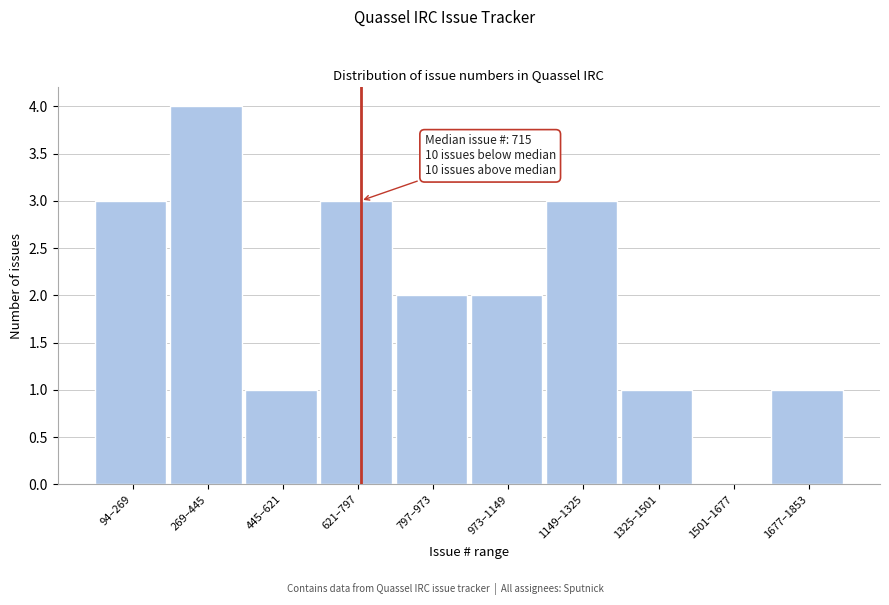

Reading right to left, what are all the values shown in this chart?

1677–1853=1	1501–1677=0	1325–1501=1	1149–1325=3	973–1149=2	797–973=2	621–797=3	445–621=1	269–445=4	94–269=3